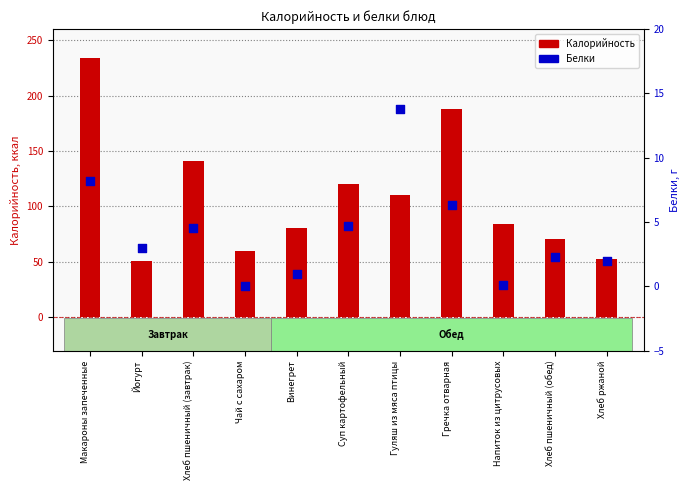

Which series contains the highest Y value?

Калорийность